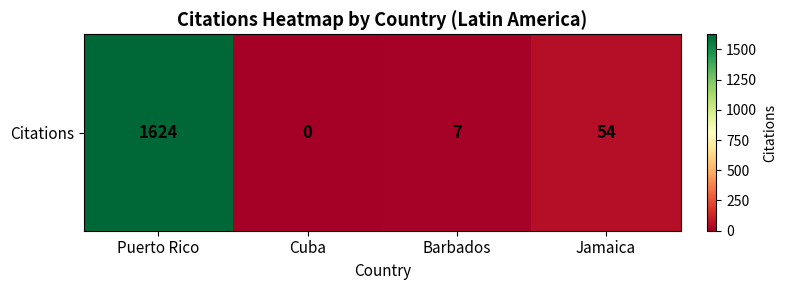

True or false: the data shows 2916 at Puerto Rico.

False